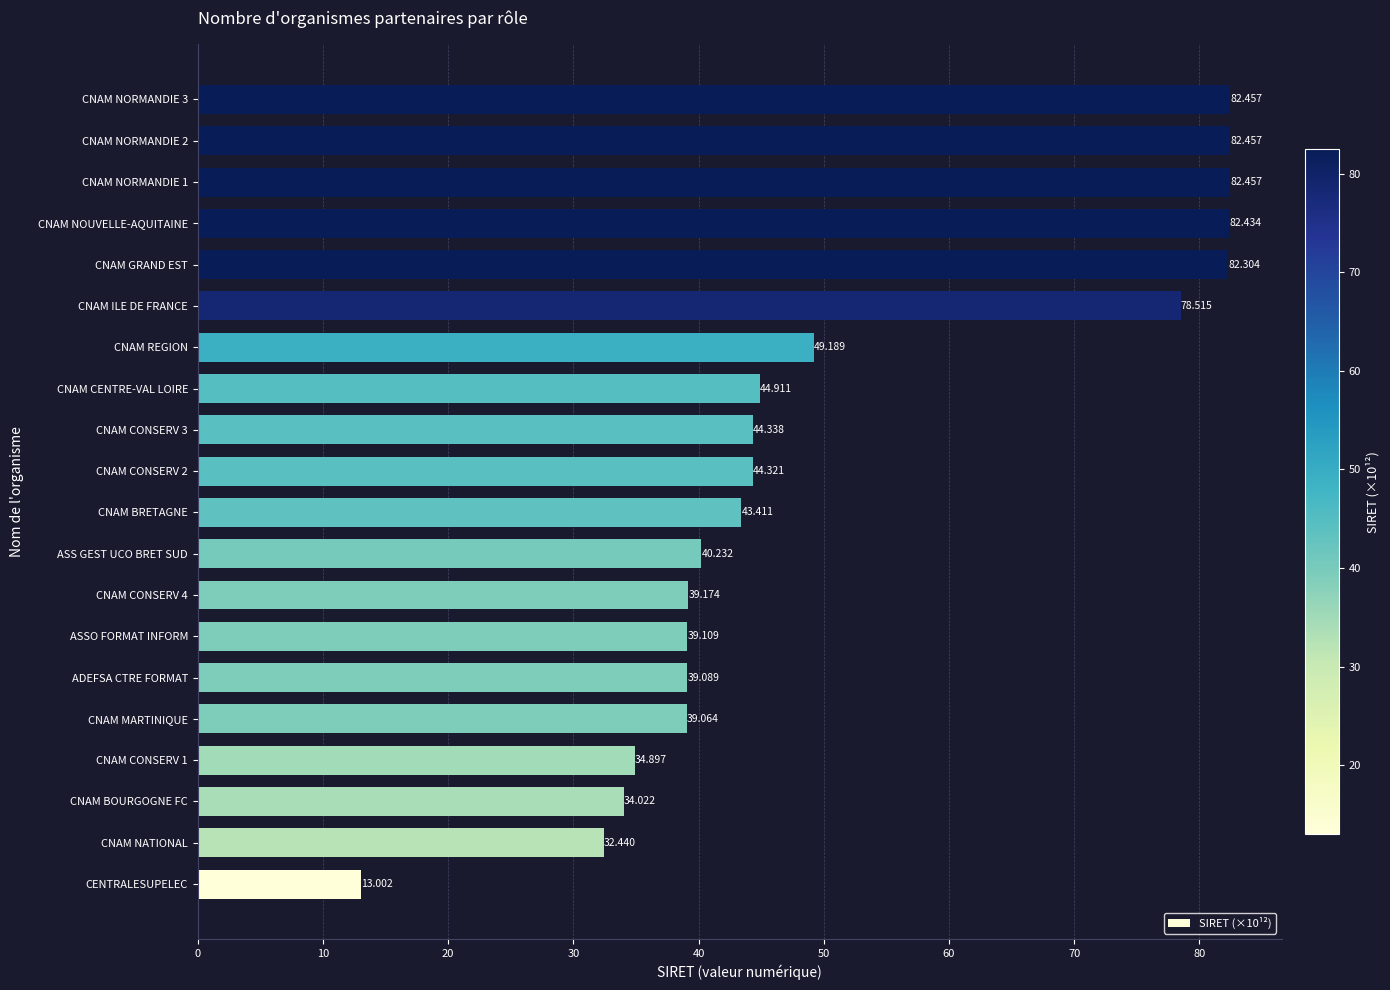

Which has a higher value, ADEFSA CTRE FORMAT or CNAM NOUVELLE-AQUITAINE?

CNAM NOUVELLE-AQUITAINE